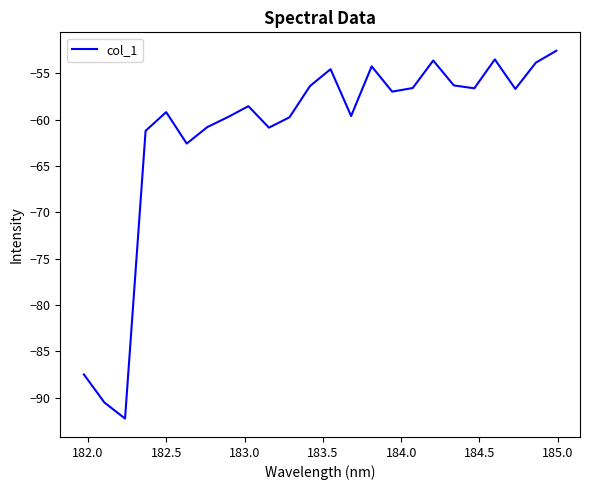

True or false: the data has more than 2 interior local peaks.

True